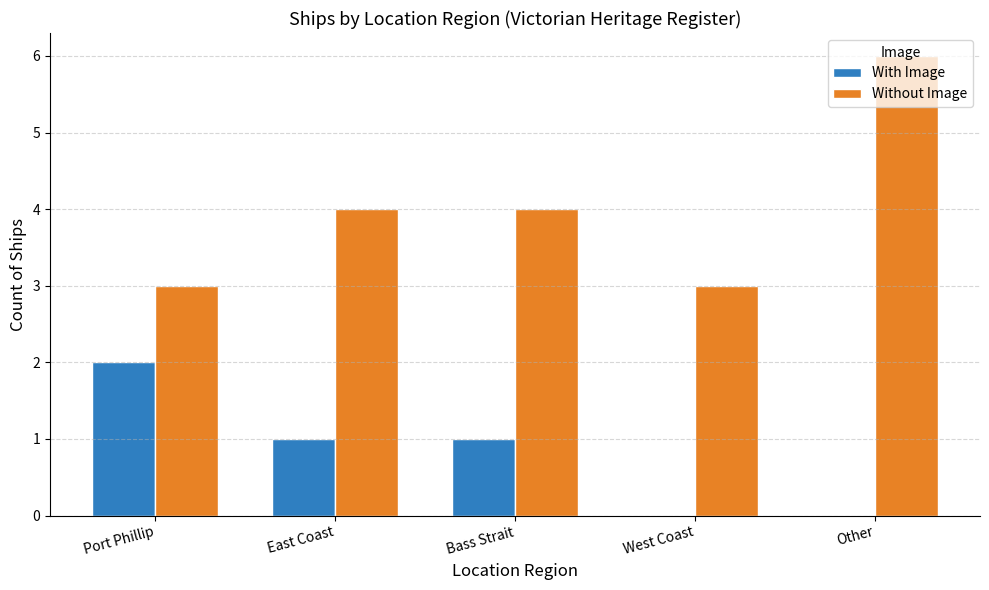

At which category is the sum across all series the highest?

Other